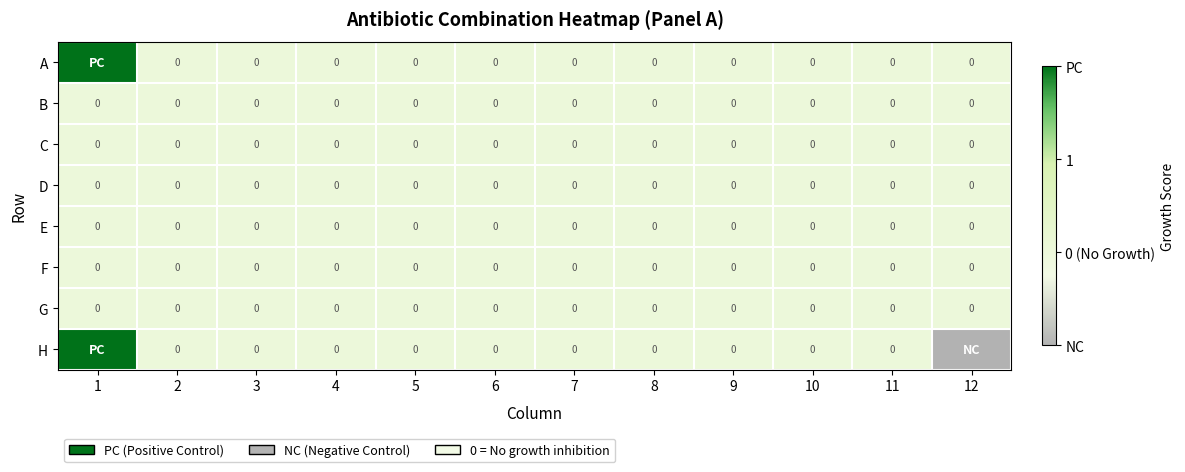

The value of B at 8 is 0. True or false?

True